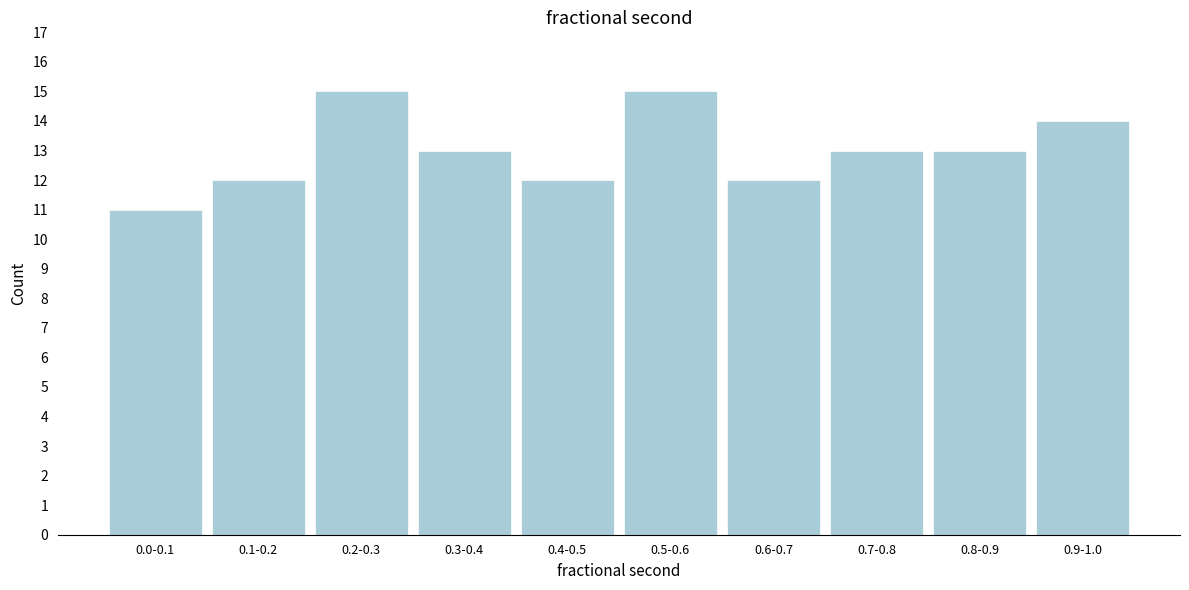

Reading left to right, list all the values displayed in this chart.

11	12	15	13	12	15	12	13	13	14